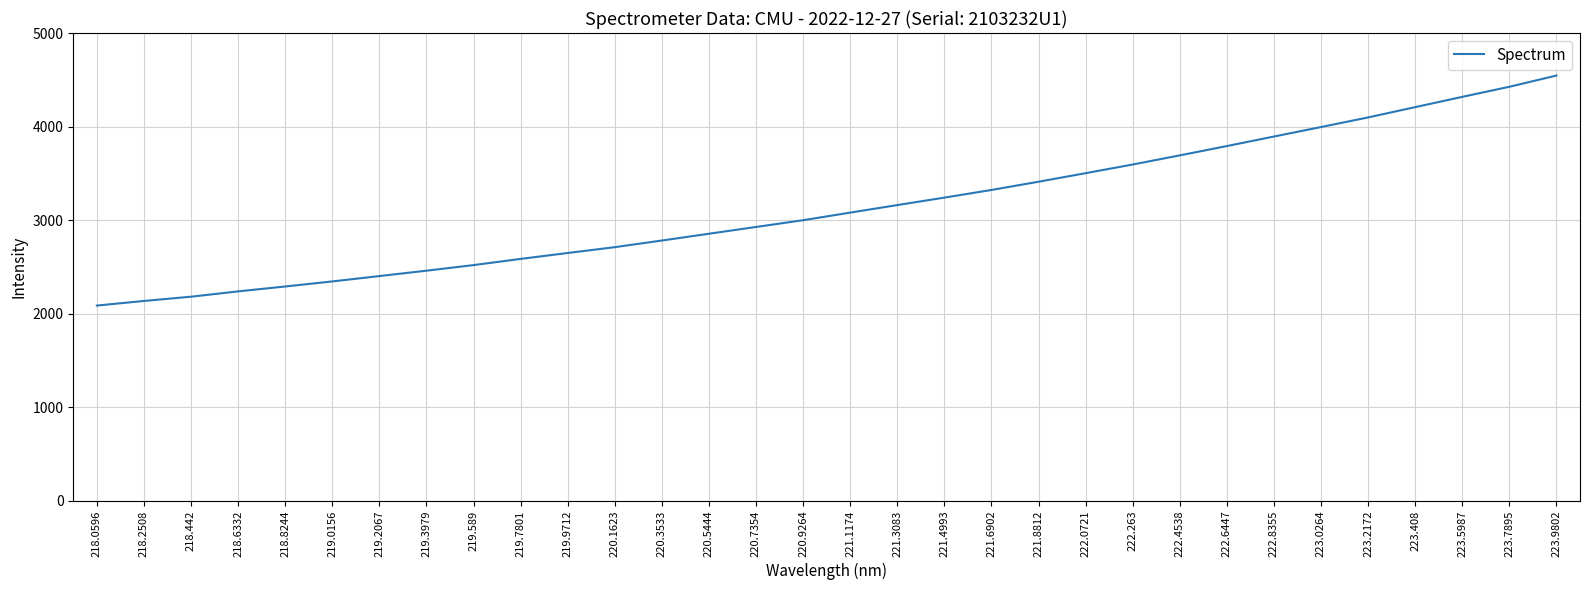

What is the greatest value displayed?

4546.5